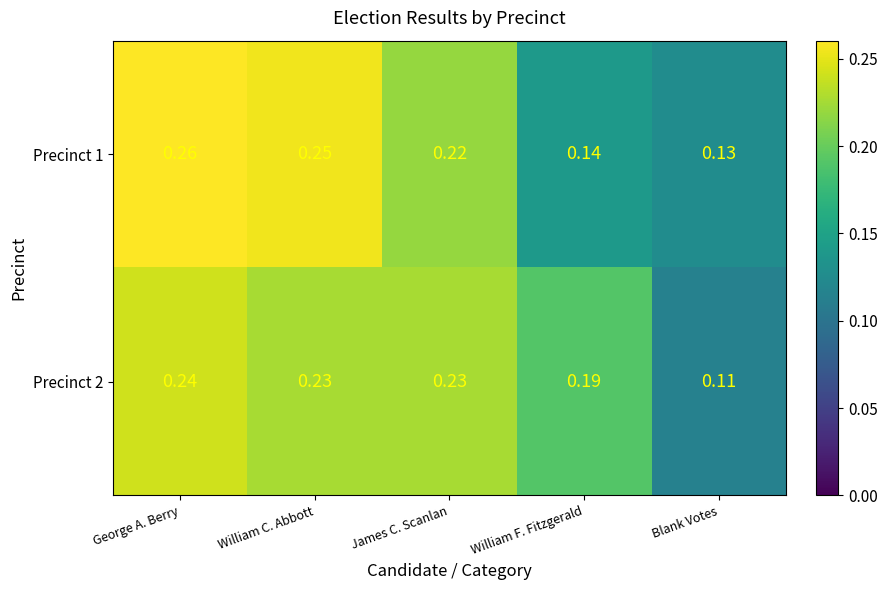

Rank the categories by Precinct 1 value from lowest to highest.

Blank Votes, William F. Fitzgerald, James C. Scanlan, William C. Abbott, George A. Berry